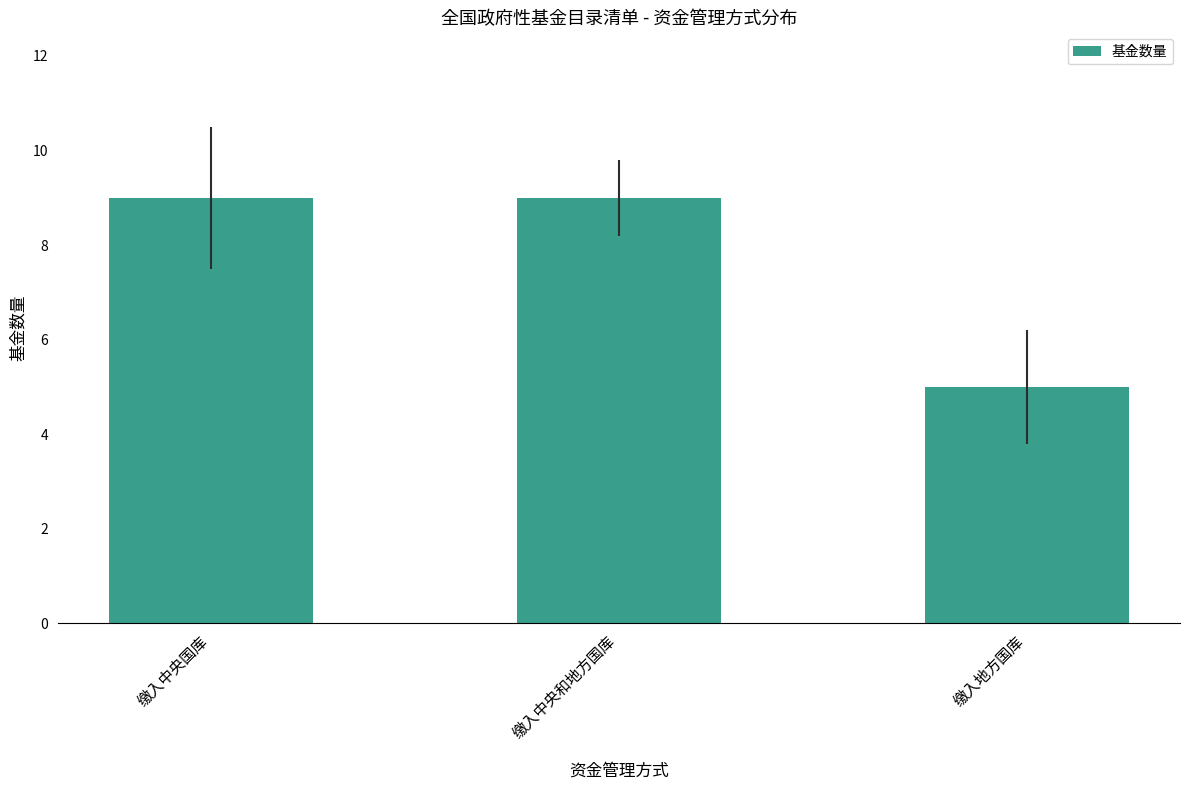

What is the label of the 3rd bar from the right?

缴入中央国库